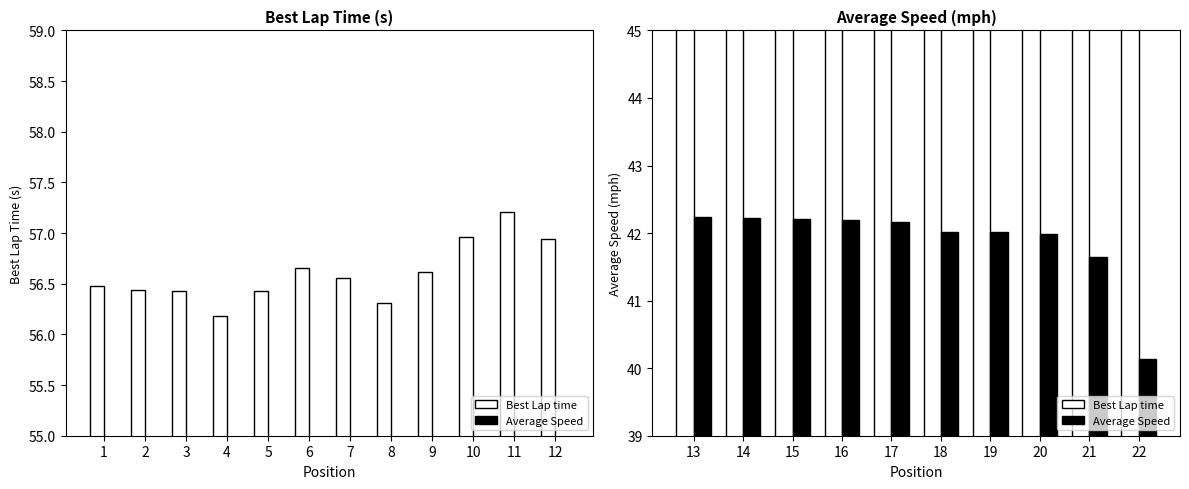

Which series has the widest spread of values?

Average Speed